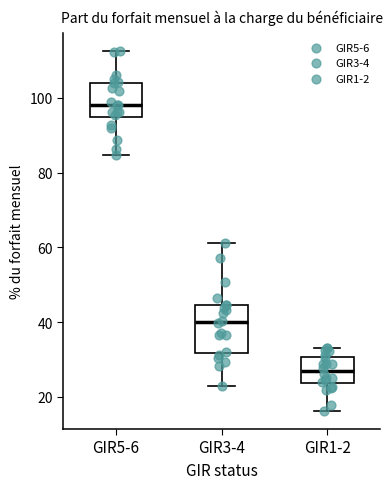

Where does the upper whisker of the box for GIR3-4 end on the y-axis? The values are not printed on the chart, so give them approximately, as read against the axis.

62